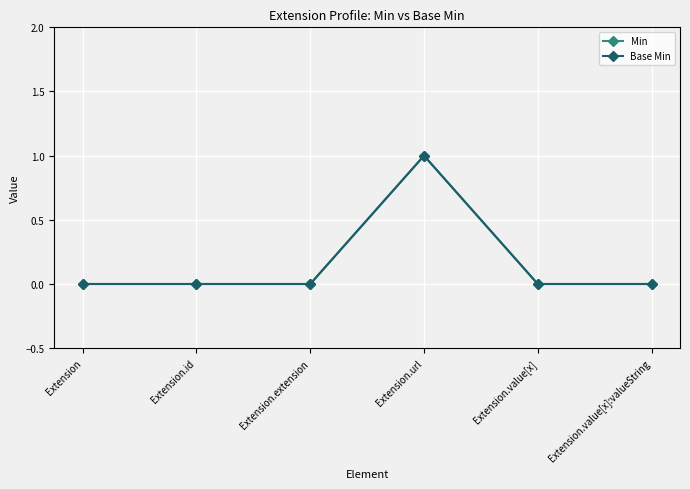

At which category is the sum across all series the highest?

Extension.url